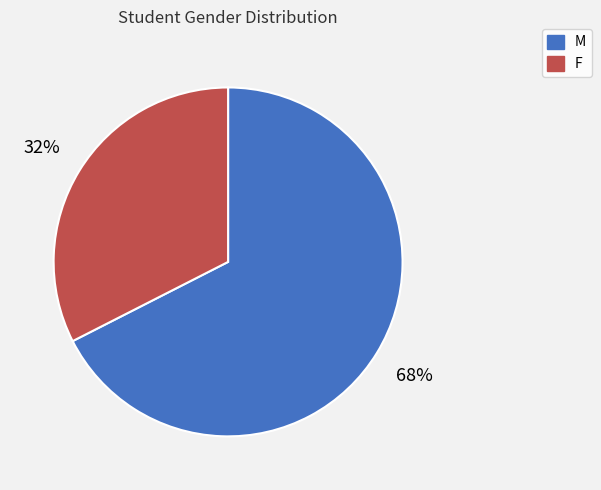

Does F account for over 50% of the chart?

No